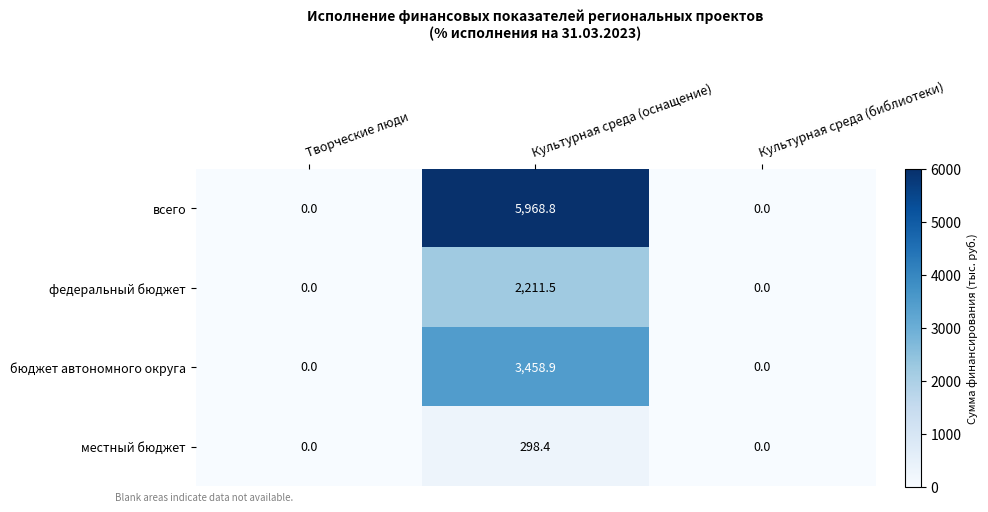

Rank the series by their maximum value, from highest to lowest.

всего, бюджет автономного округа, федеральный бюджет, местный бюджет